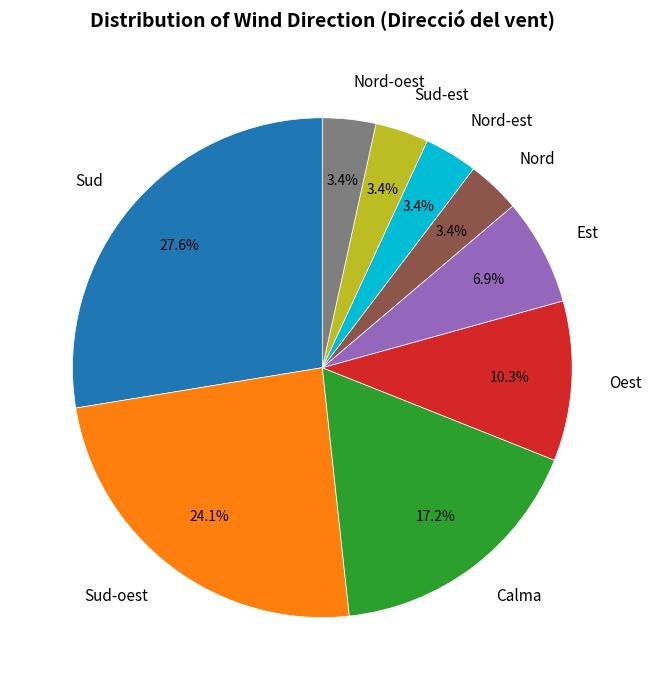

Which slice is the largest?

Sud